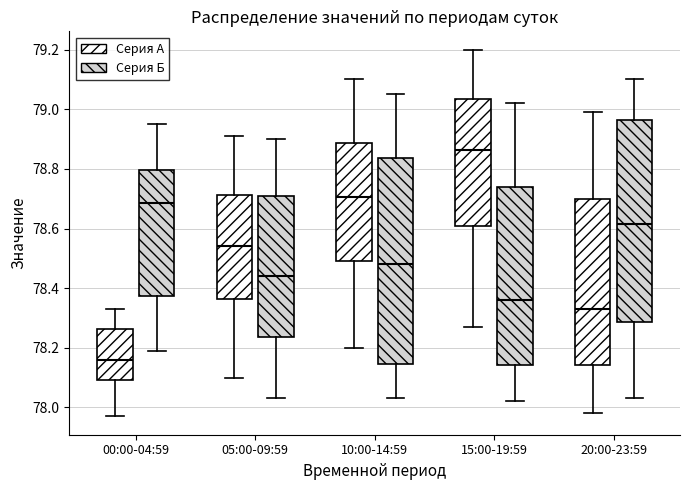

Reading left to right, read every box against the y-axis: the position of its median line, the range the box covers, and the ends of its whiskers. The values are not printed on the chart, so give them approximately, as read against the axis.

00:00-04:59 (Серия А): median 78.16, box 78.10 to 78.26, whiskers 77.98 to 78.34
00:00-04:59 (Серия Б): median 78.68, box 78.38 to 78.80, whiskers 78.20 to 78.96
05:00-09:59 (Серия А): median 78.54, box 78.36 to 78.72, whiskers 78.10 to 78.92
05:00-09:59 (Серия Б): median 78.44, box 78.24 to 78.72, whiskers 78.04 to 78.90
10:00-14:59 (Серия А): median 78.70, box 78.50 to 78.88, whiskers 78.20 to 79.10
10:00-14:59 (Серия Б): median 78.48, box 78.14 to 78.84, whiskers 78.04 to 79.06
15:00-19:59 (Серия А): median 78.86, box 78.62 to 79.04, whiskers 78.28 to 79.20
15:00-19:59 (Серия Б): median 78.36, box 78.14 to 78.74, whiskers 78.02 to 79.02
20:00-23:59 (Серия А): median 78.34, box 78.14 to 78.70, whiskers 77.98 to 79.00
20:00-23:59 (Серия Б): median 78.62, box 78.28 to 78.96, whiskers 78.04 to 79.10